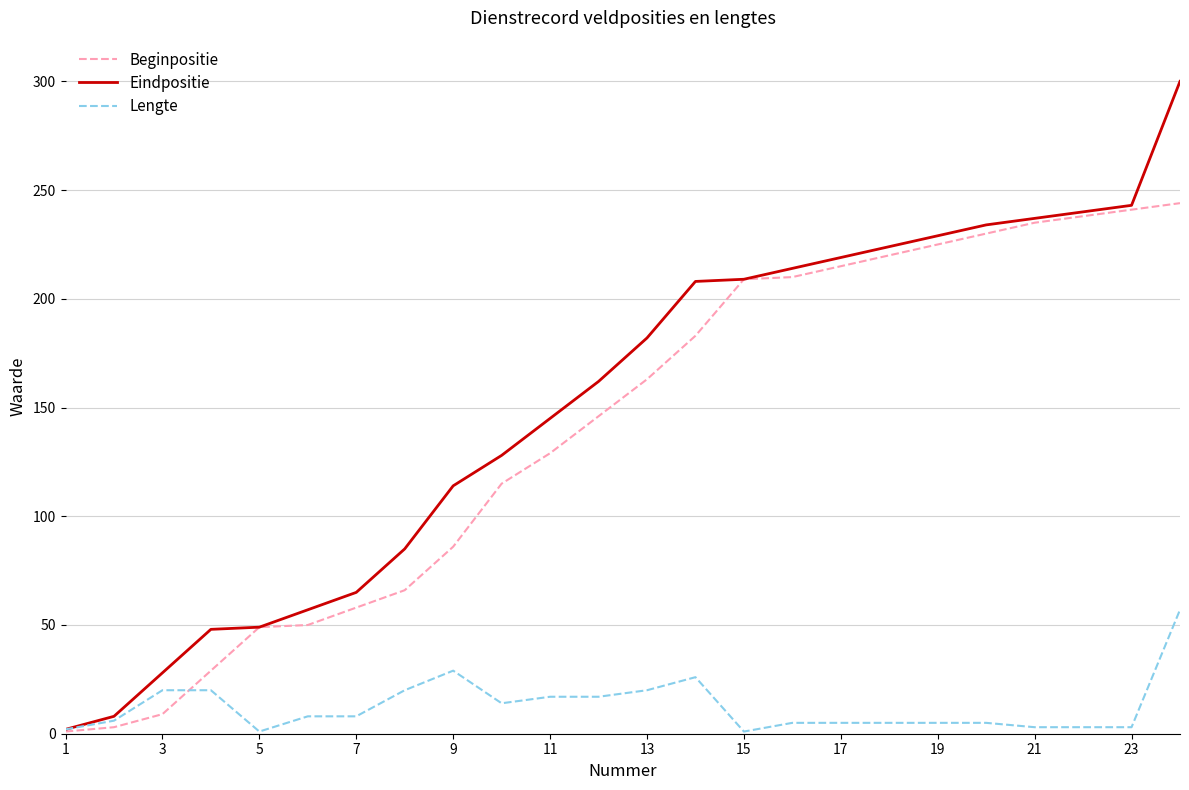

Rank the series by their maximum value, from highest to lowest.

Eindpositie, Beginpositie, Lengte